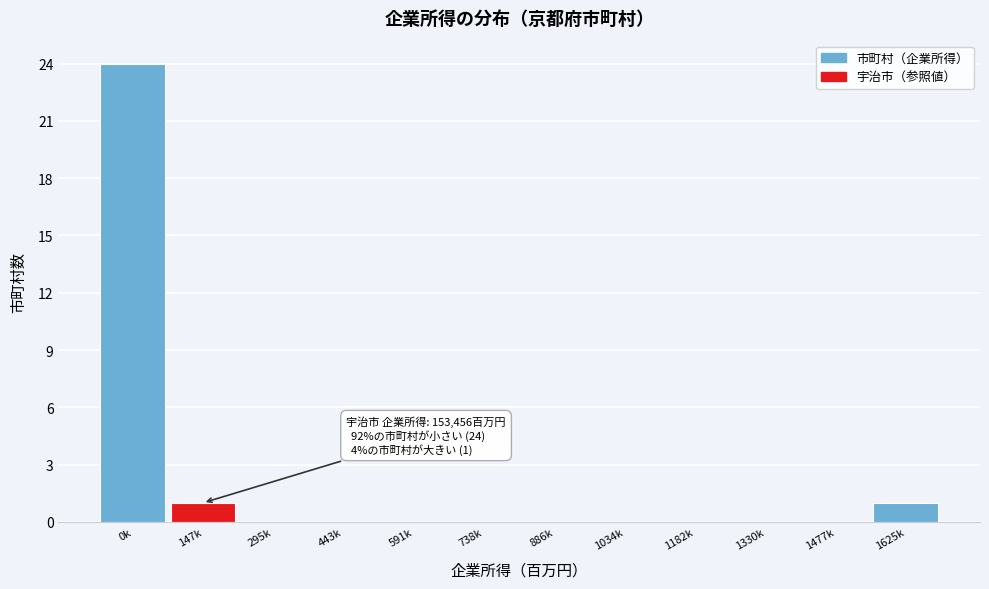

Reading right to left, extract all data points from this chart.

1625k=1	1477k=0	1330k=0	1182k=0	1034k=0	886k=0	738k=0	591k=0	443k=0	295k=0	147k=1	0k=24